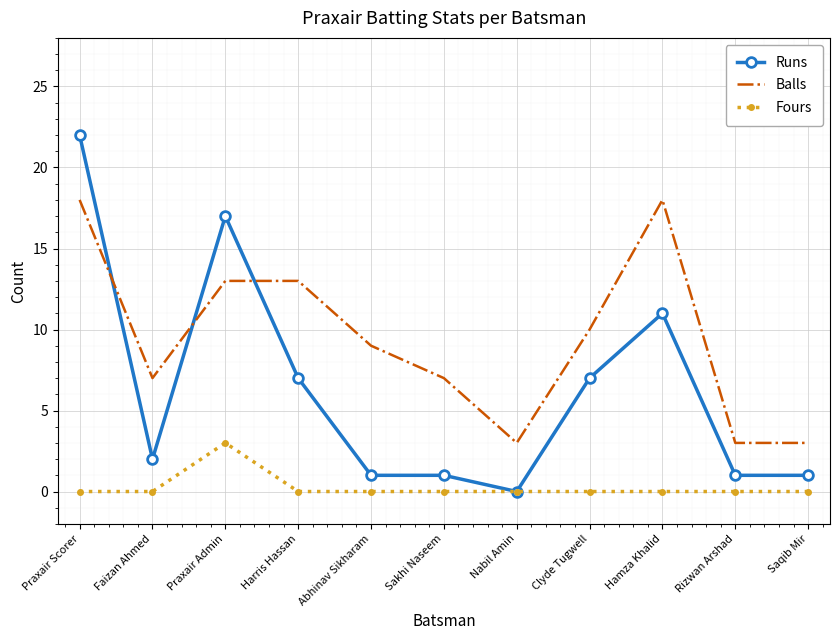

What position from the left is Faizan Ahmed?

2